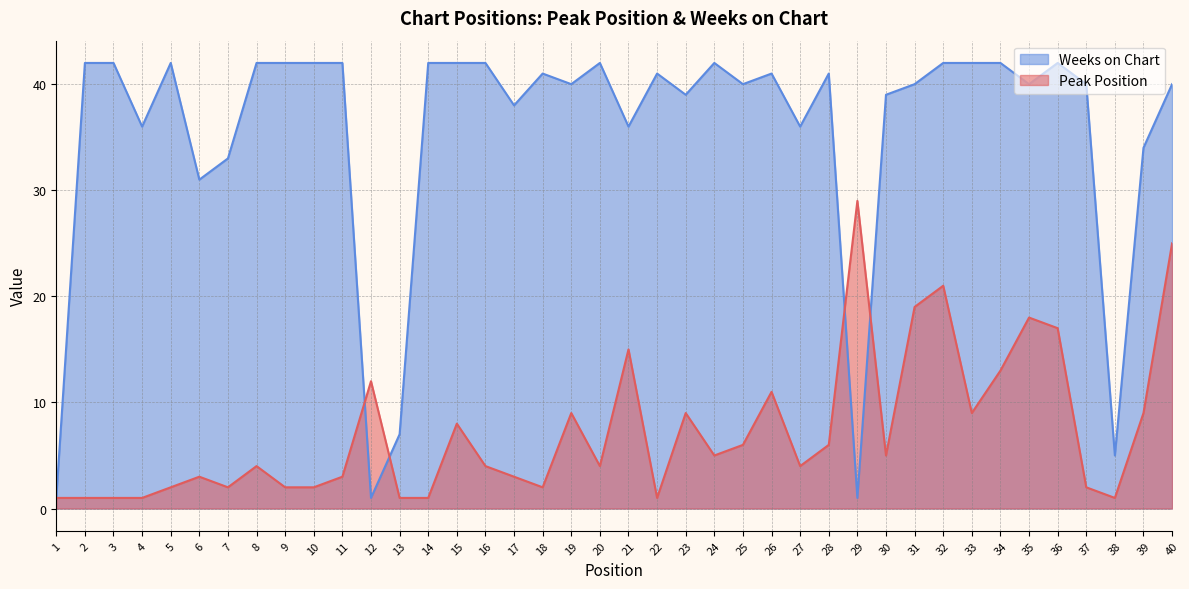

At how many categories does at least one series exceed 1?

39